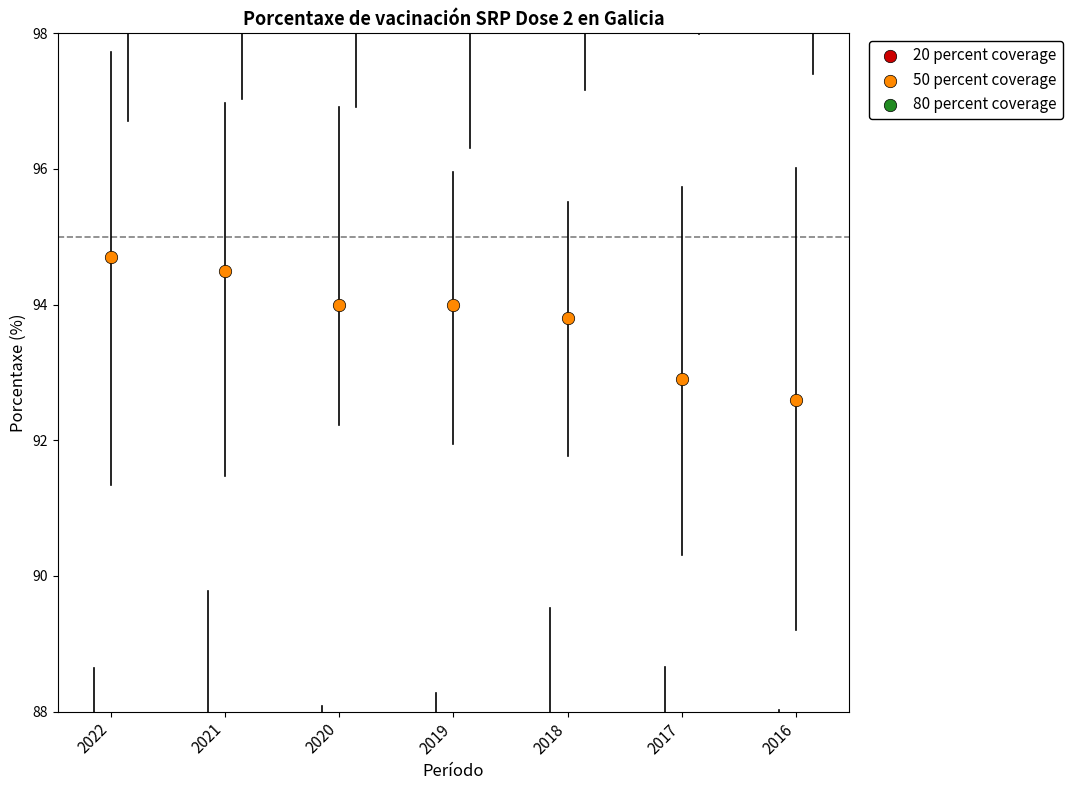

What is the total value across all series at 2020?

280.0